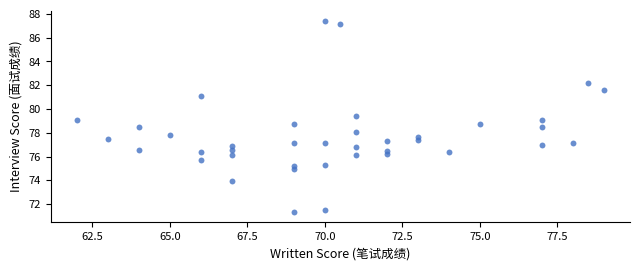

What is the range of Y values (max minus min)?

16.1